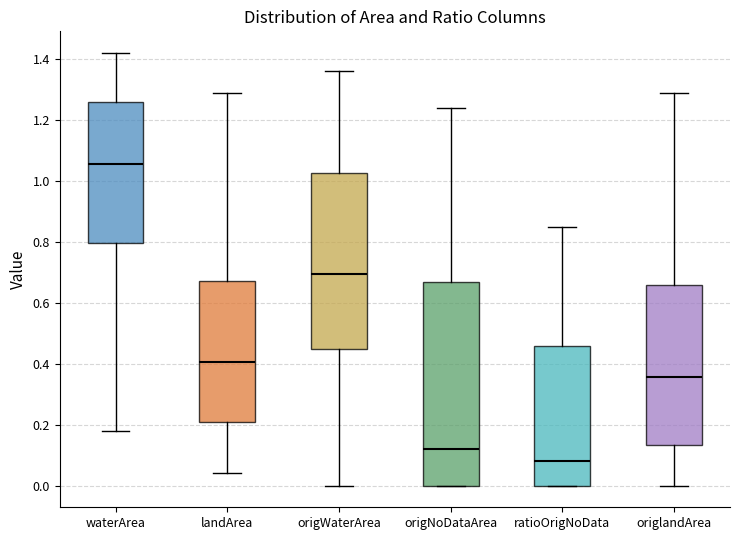

Which box has the lowest median line?

ratioOrigNoData